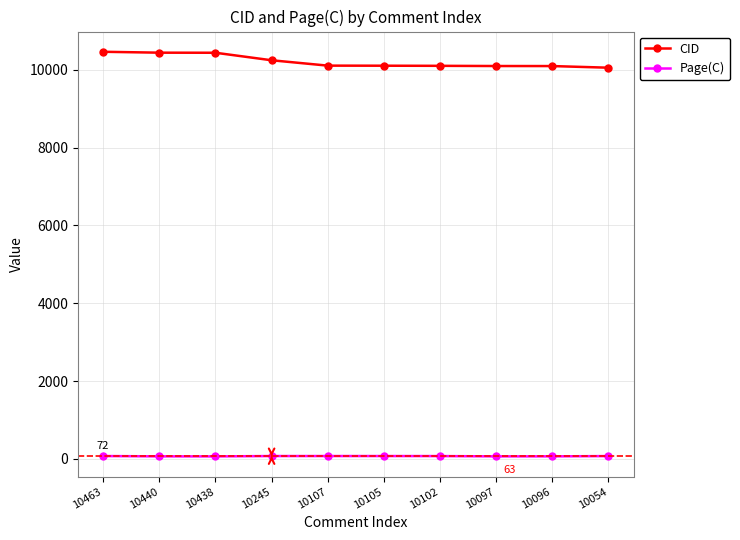

List the series in order of their overall mean, highest first.

CID, Page(C)